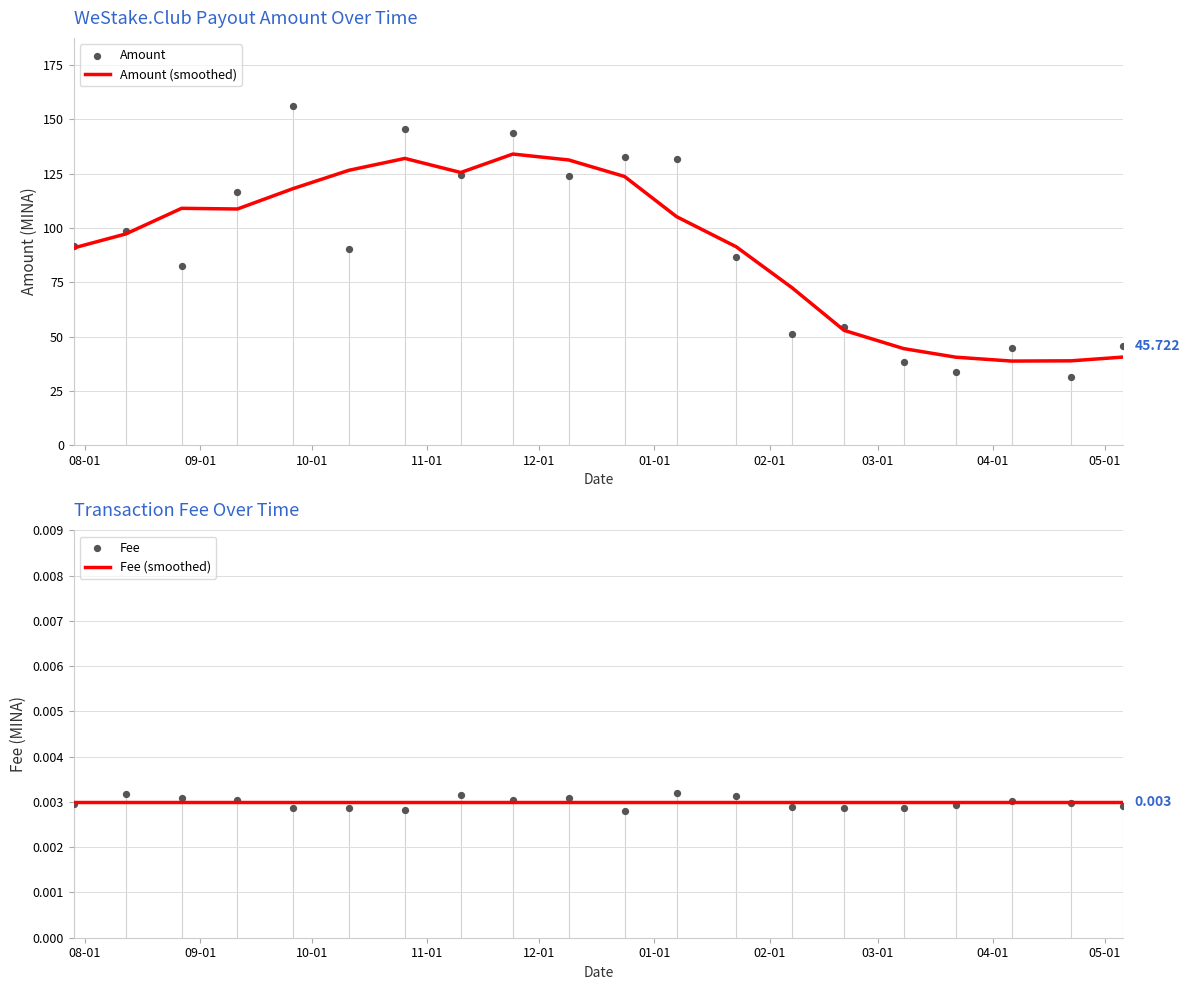

What are all the series names shown in the legend?

Amount (smoothed), Amount, Fee (smoothed), Fee